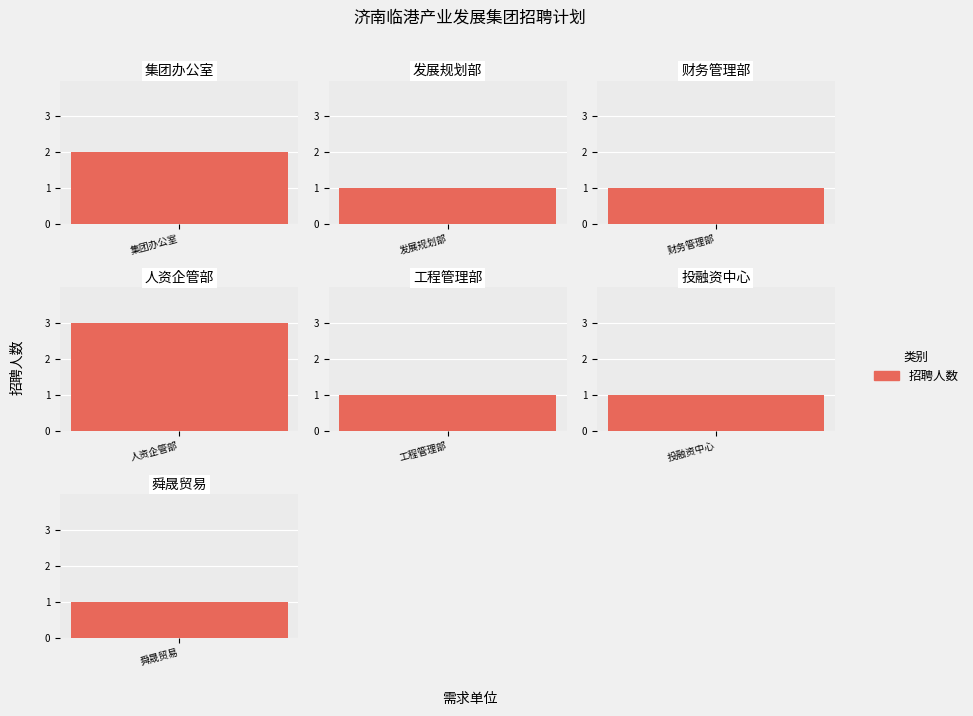

Reading left to right, transcribe all the data shown in this chart.

集团办公室-文秘岗=1	集团办公室-宣传督查岗=1	发展规划部-项目策划岗=1	财务管理部-出纳岗=1	人资企管部-部门负责人=1	人资企管部-人力岗=2	工程管理部-设计管理岗=1	投融资中心-投融资岗=1	舜晟贸易-业务岗=1